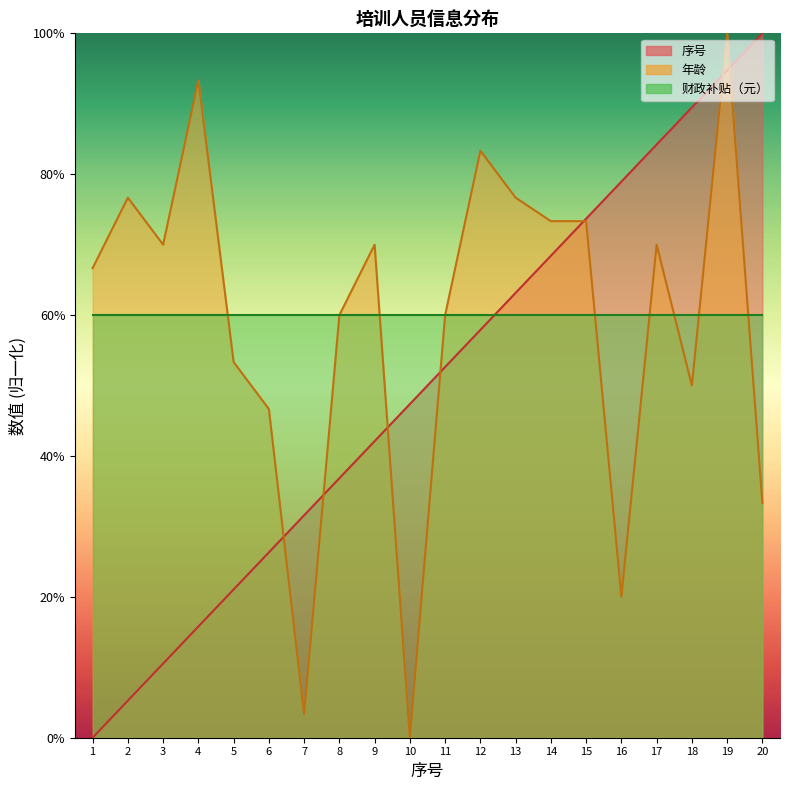

Reading right to left, list all the values displayed in this chart.

序号: 100.0	94.7	89.5	84.2	78.9	73.7	68.4	63.2	57.9	52.6	47.4	42.1	36.8	31.6	26.3	21.1	15.8	10.5	5.3	0.0
年龄: 33.3	100.0	50.0	70.0	20.0	73.3	73.3	76.7	83.3	60.0	0.0	70.0	60.0	3.3	46.7	53.3	93.3	70.0	76.7	66.7